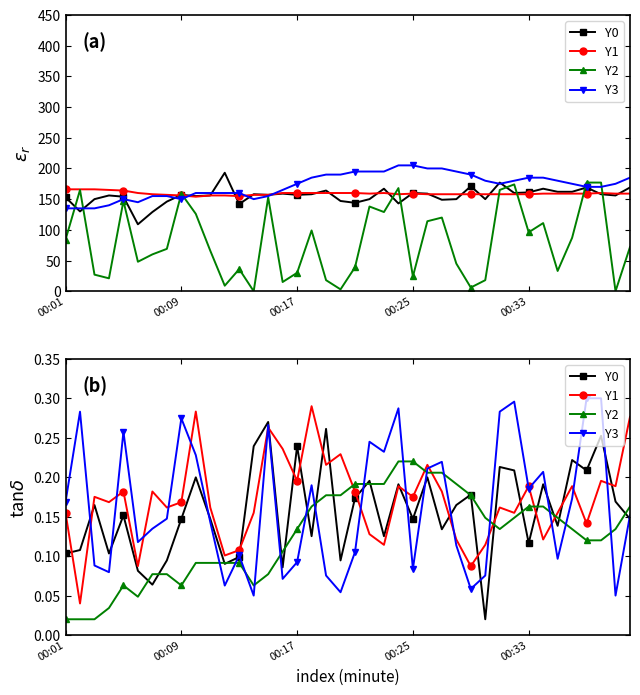

Reading left to right, transcribe all the data shown in this chart.

col_6: 153.0	130.0	150.0	156.0	154.0	109.0	129.0	146.0	157.0	155.0	156.0	193.0	142.0	158.0	157.0	159.0	157.0	158.0	164.0	147.0	144.0	150.0	167.0	143.0	160.0	159.0	149.0	150.0	171.0	150.0	177.0	160.0	161.0	167.0	162.0	162.0	169.0	158.0	156.0	169.0
col_7: 84.0	165.0	27.0	21.0	147.0	48.0	60.0	69.0	159.0	126.0	66.0	9.0	36.0	0.0	153.0	15.0	30.0	99.0	18.0	3.0	39.0	138.0	129.0	168.0	24.0	114.0	120.0	45.0	6.0	18.0	165.0	174.0	96.0	111.0	33.0	87.0	177.0	177.0	0.0	72.0
col_2: 0.1	0.1	0.2	0.1	0.2	0.1	0.1	0.1	0.1	0.2	0.1	0.1	0.1	0.2	0.3	0.1	0.2	0.1	0.3	0.1	0.2	0.2	0.1	0.2	0.1	0.2	0.1	0.2	0.2	0.0	0.2	0.2	0.1	0.2	0.1	0.2	0.2	0.3	0.2	0.1
col_5: 0.2	0.0	0.2	0.2	0.2	0.1	0.2	0.2	0.2	0.3	0.2	0.1	0.1	0.2	0.3	0.2	0.2	0.3	0.2	0.2	0.2	0.1	0.1	0.2	0.2	0.2	0.2	0.1	0.1	0.1	0.2	0.2	0.2	0.1	0.2	0.2	0.1	0.2	0.2	0.3
col_3: 166.0	166.0	166.0	165.0	164.0	160.0	158.0	157.0	156.0	154.0	156.0	156.0	155.0	157.0	157.0	160.0	160.0	160.0	160.0	160.0	160.0	159.0	160.0	158.0	159.0	158.0	158.0	158.0	158.0	158.0	158.0	158.0	158.0	159.0	159.0	159.0	159.0	160.0	159.0	159.0
col_4: 135.0	135.0	135.0	140.0	150.0	145.0	155.0	155.0	150.0	160.0	160.0	160.0	160.0	150.0	155.0	165.0	175.0	185.0	190.0	190.0	195.0	195.0	195.0	205.0	205.0	200.0	200.0	195.0	190.0	180.0	175.0	180.0	185.0	185.0	180.0	175.0	170.0	170.0	175.0	185.0